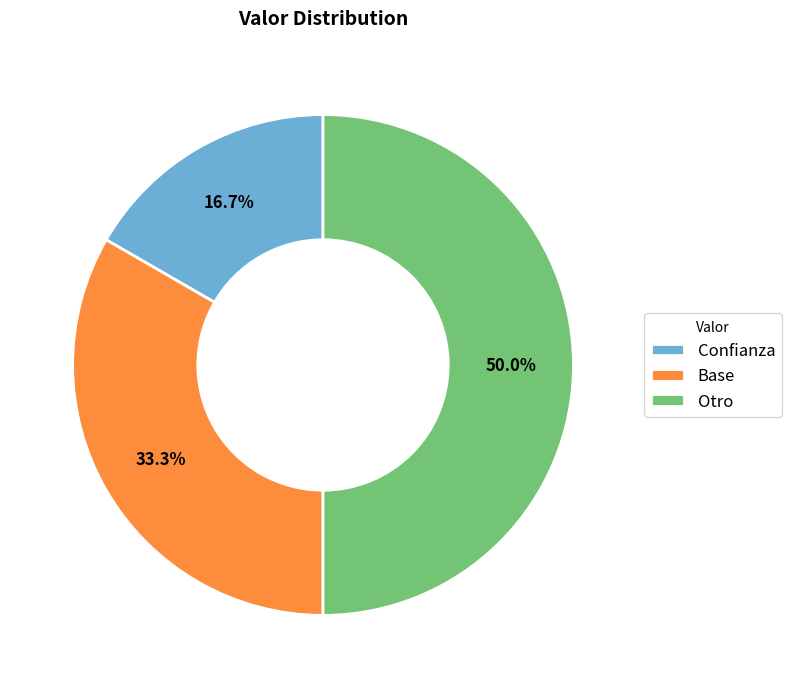

Count the number of slices in the pie.

3